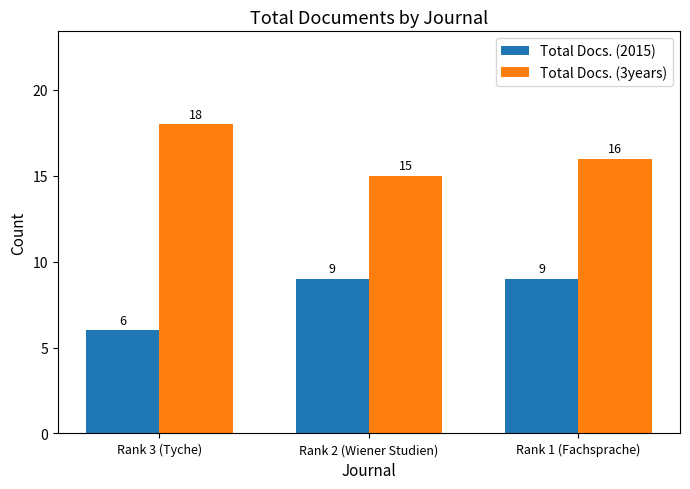

Reading left to right, transcribe all the data shown in this chart.

Total Docs. (2015): Rank 3 (Tyche)=6	Rank 2 (Wiener Studien)=9	Rank 1 (Fachsprache)=9
Total Docs. (3years): Rank 3 (Tyche)=18	Rank 2 (Wiener Studien)=15	Rank 1 (Fachsprache)=16